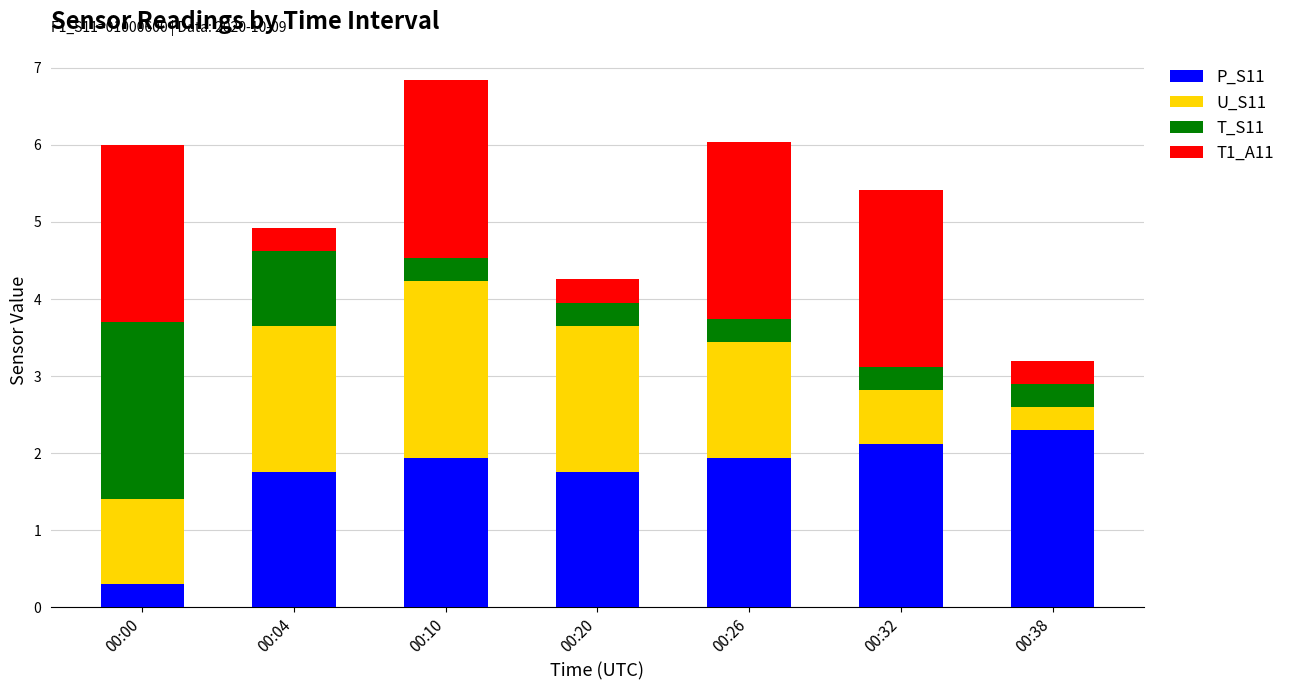

True or false: P_S11 has a value of 0.5 at 00:20.

False